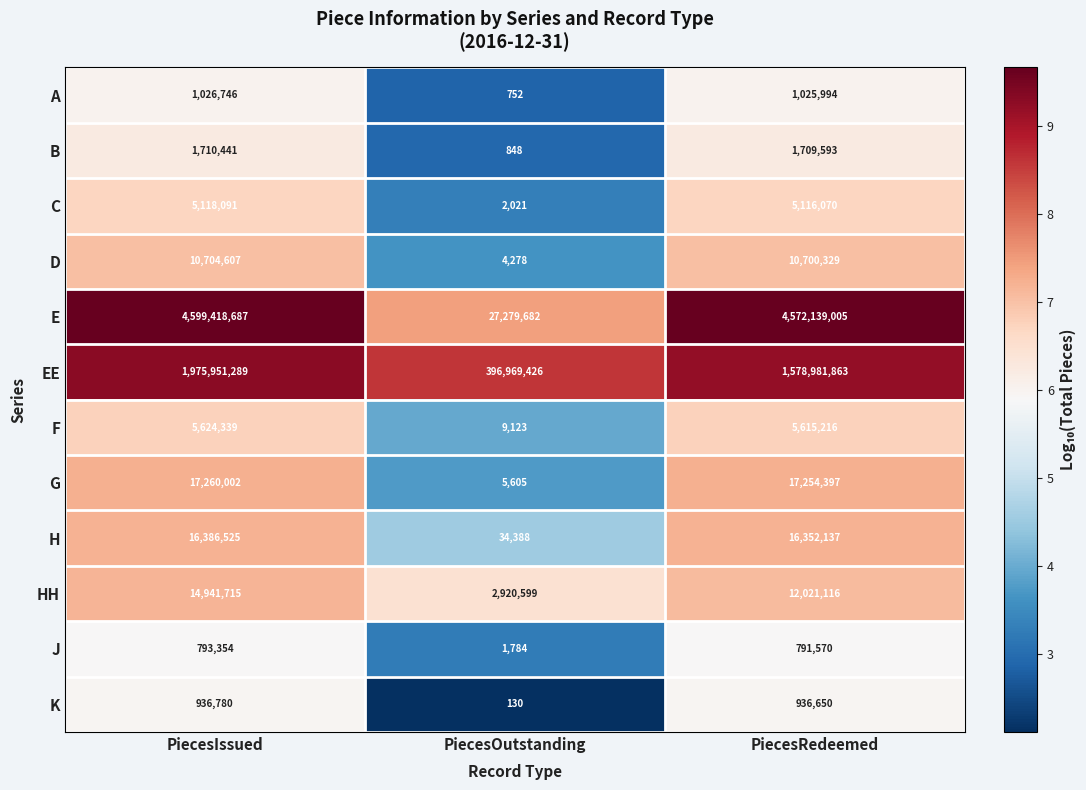

The C series shows 5116070 at PiecesRedeemed. True or false?

True